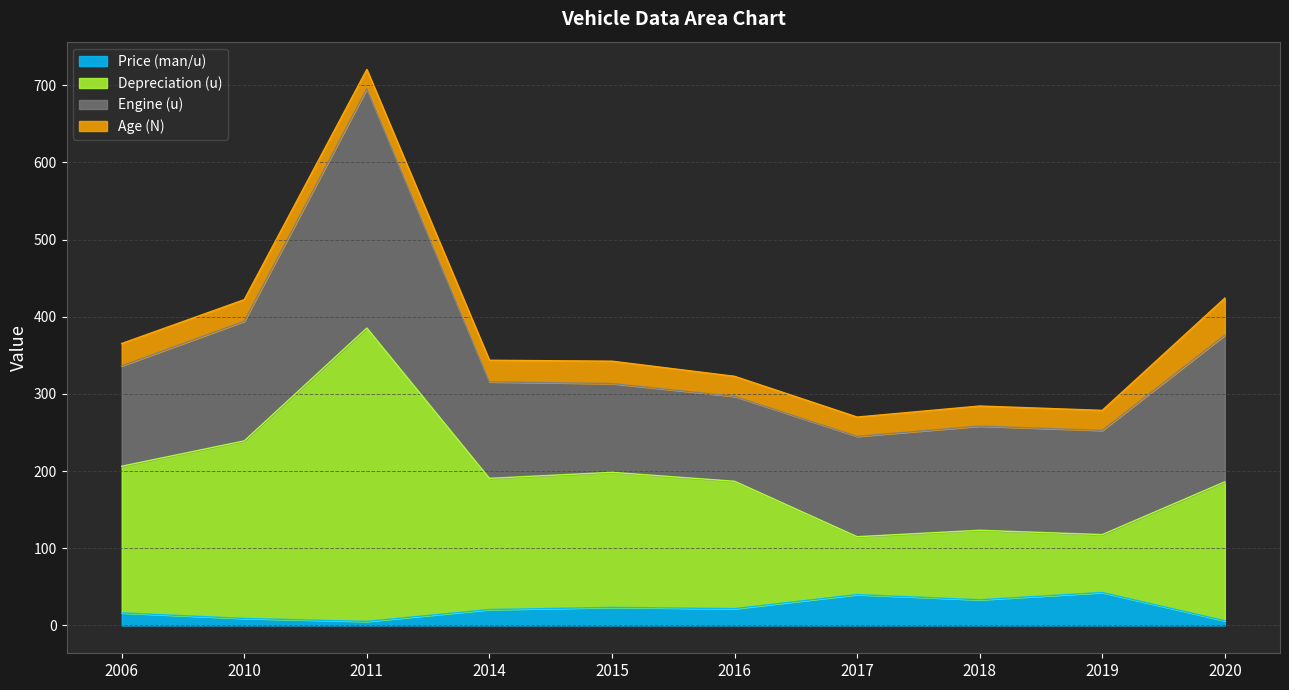

What is the difference between the highest and lowest values at 2011?

380.0